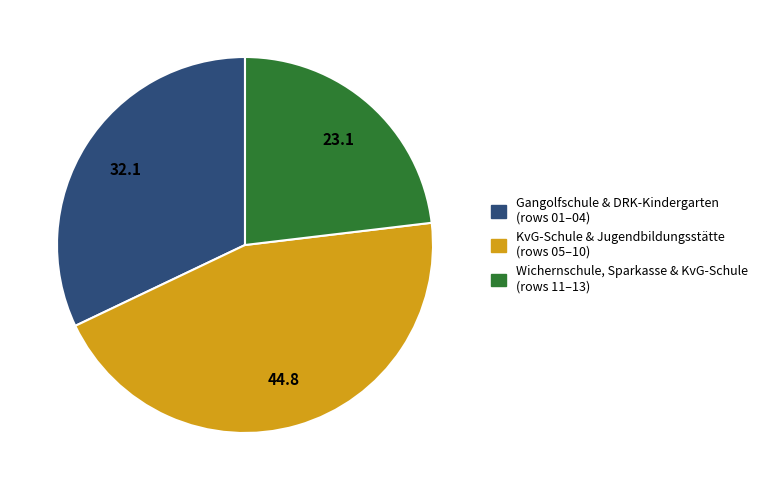

Is there any slice that represents more than half of the pie?

No